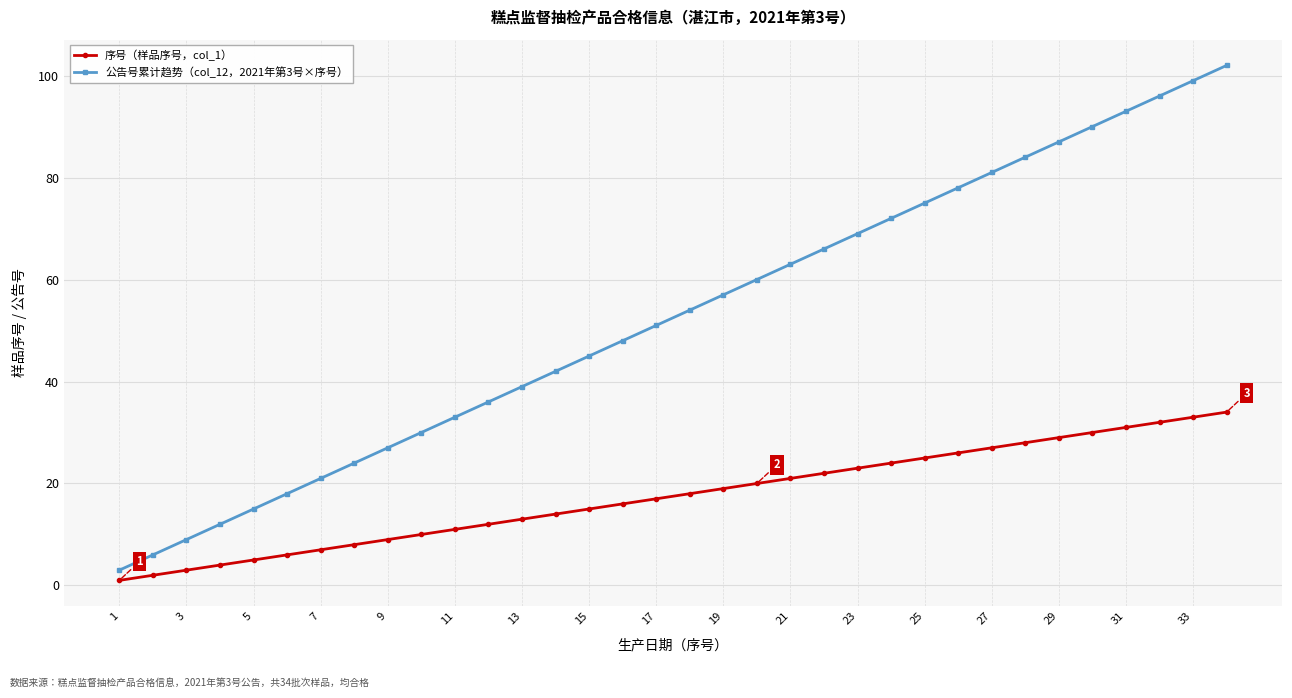

Is this an area chart (filled region under the line)?

No